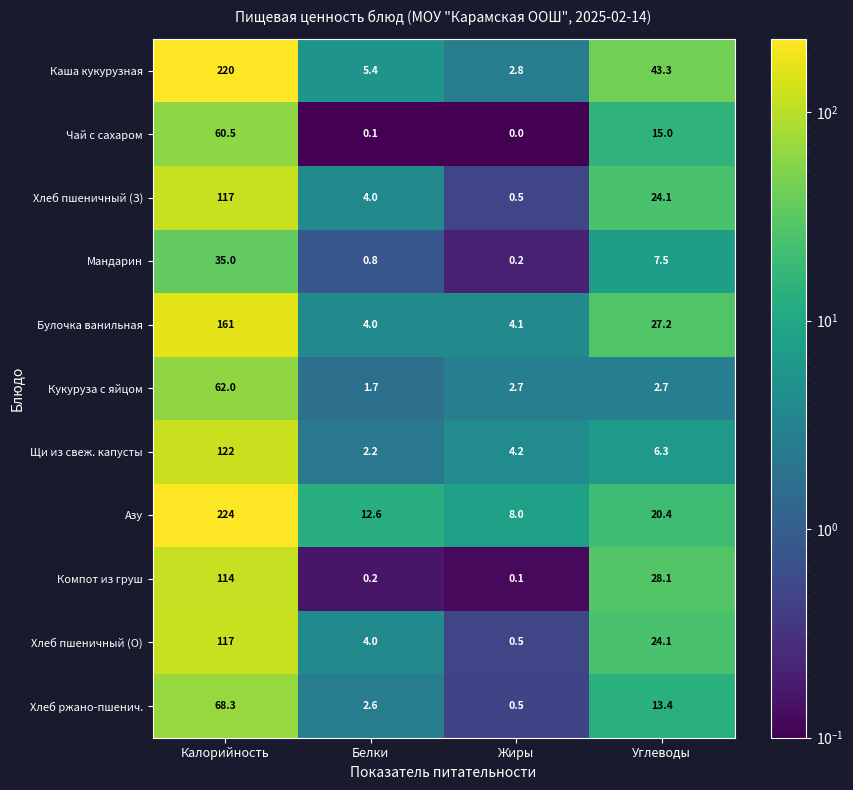

Which category has the lowest value in the Кукуруза с яйцом series?

Белки